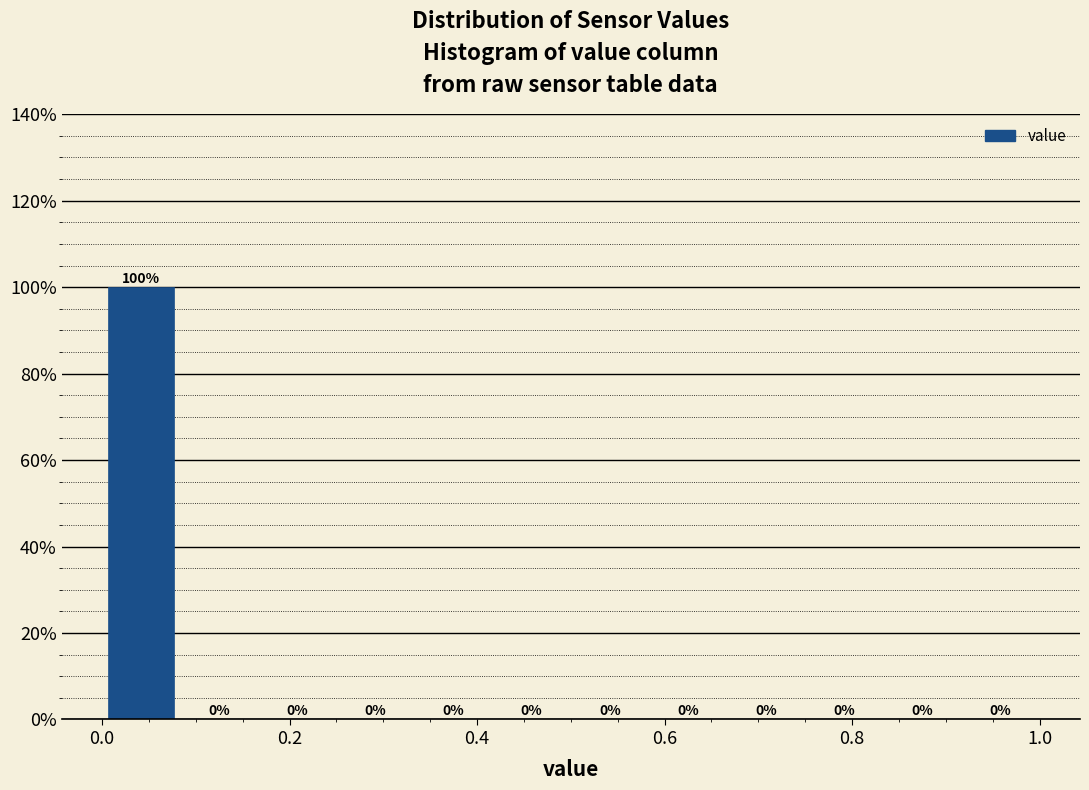

Reading left to right, list every bar in this chart as the range it spans on the x-axis followed by its height. The bar edges are not printed on the chart, so give them approximately, as read against the axis.

0.00 to 0.08: 100
0.08 to 0.16: 0
0.16 to 0.26: 0
0.26 to 0.34: 0
0.34 to 0.42: 0
0.42 to 0.50: 0
0.50 to 0.58: 0
0.58 to 0.66: 0
0.66 to 0.76: 0
0.76 to 0.84: 0
0.84 to 0.92: 0
0.92 to 1.00: 0